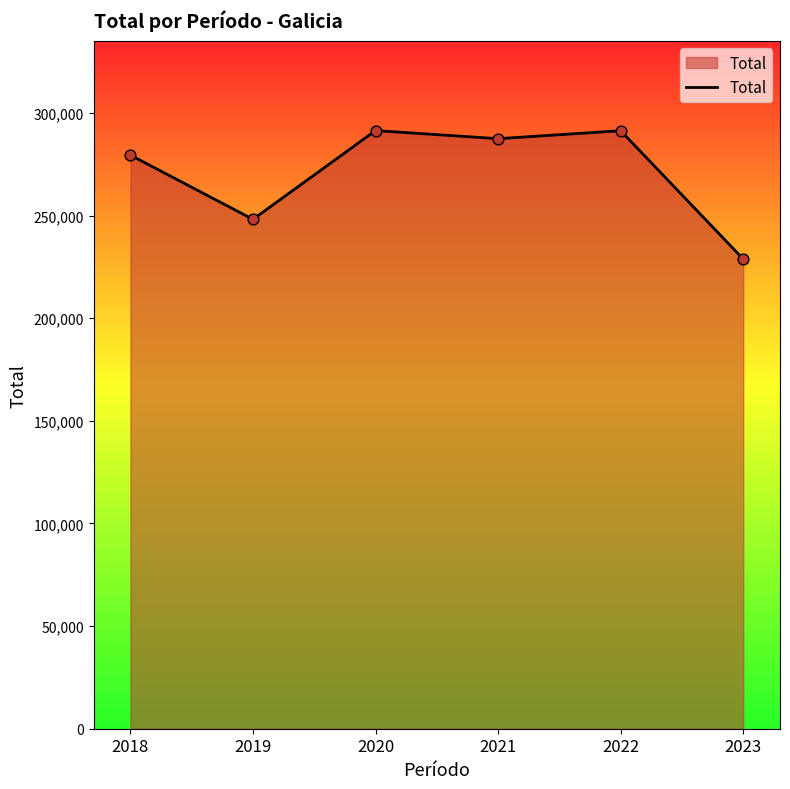

Between 2021 and 2022, which is larger?

2022